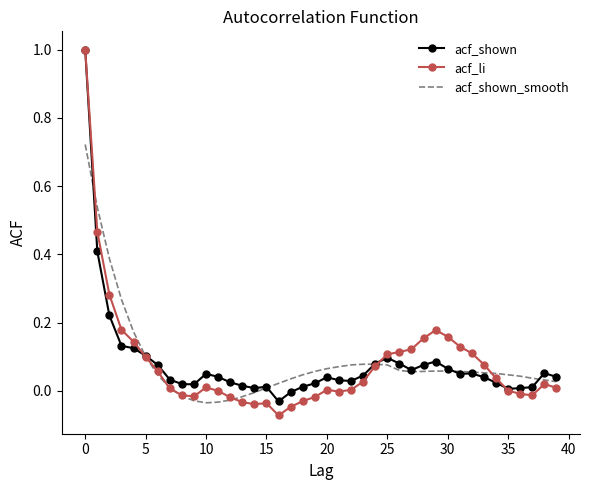

How many values in acf_shown_smooth are above zero?

33